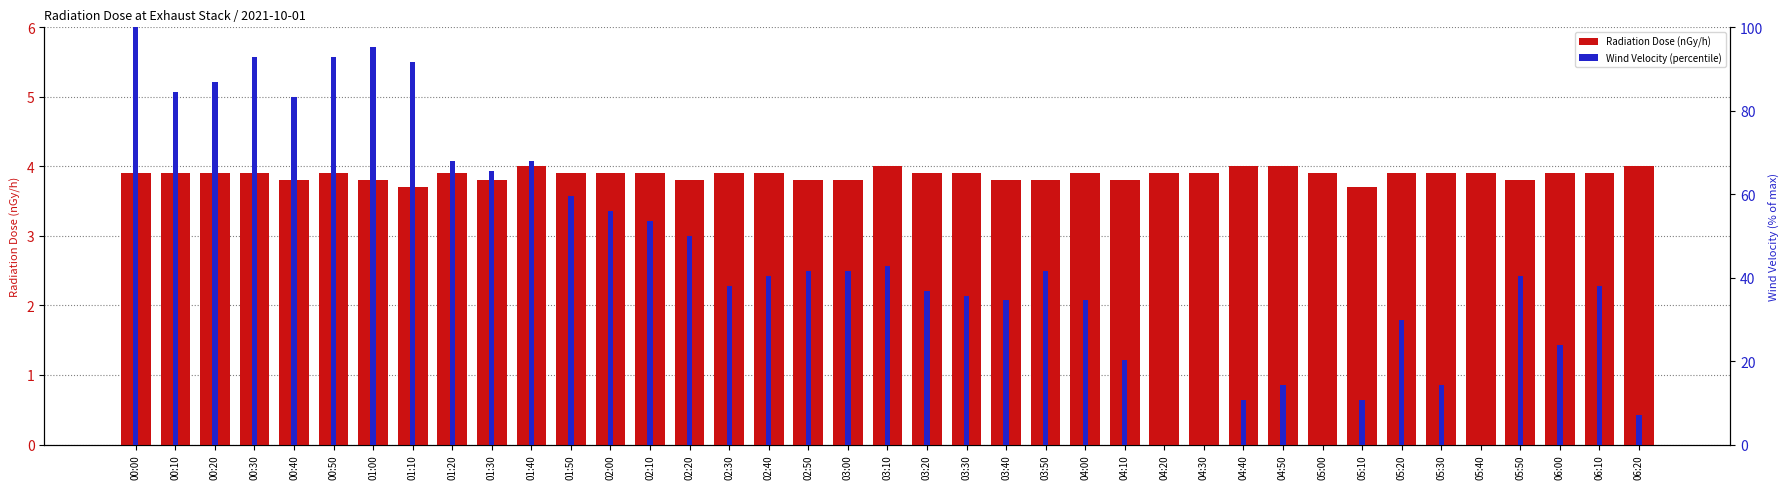

What is the average value of the Wind Velocity (percentile) series?

44.7